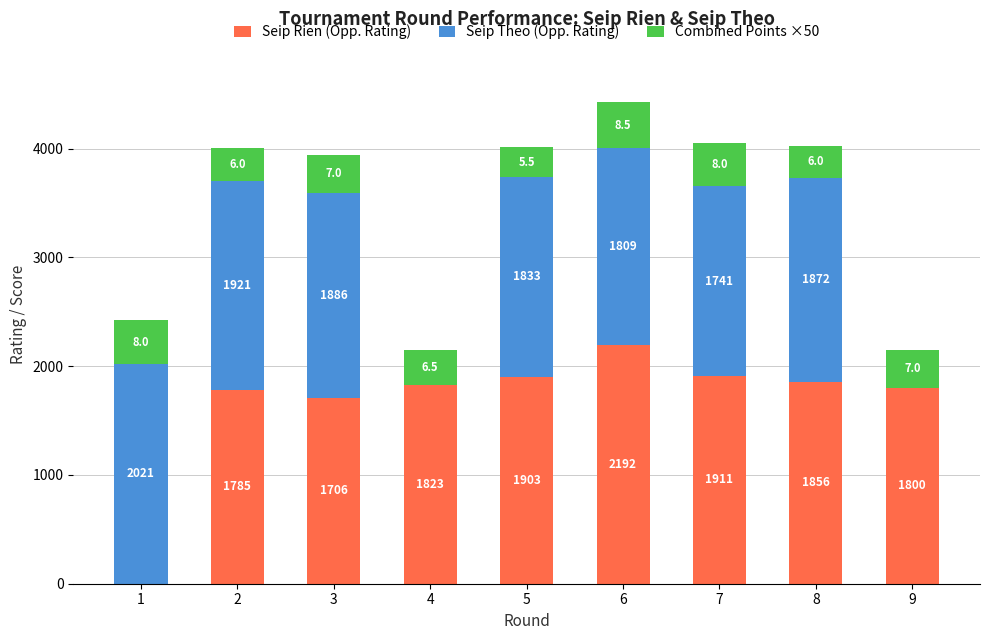

What is the highest value of the Seip Rien (Opp. Rating) series?

2192